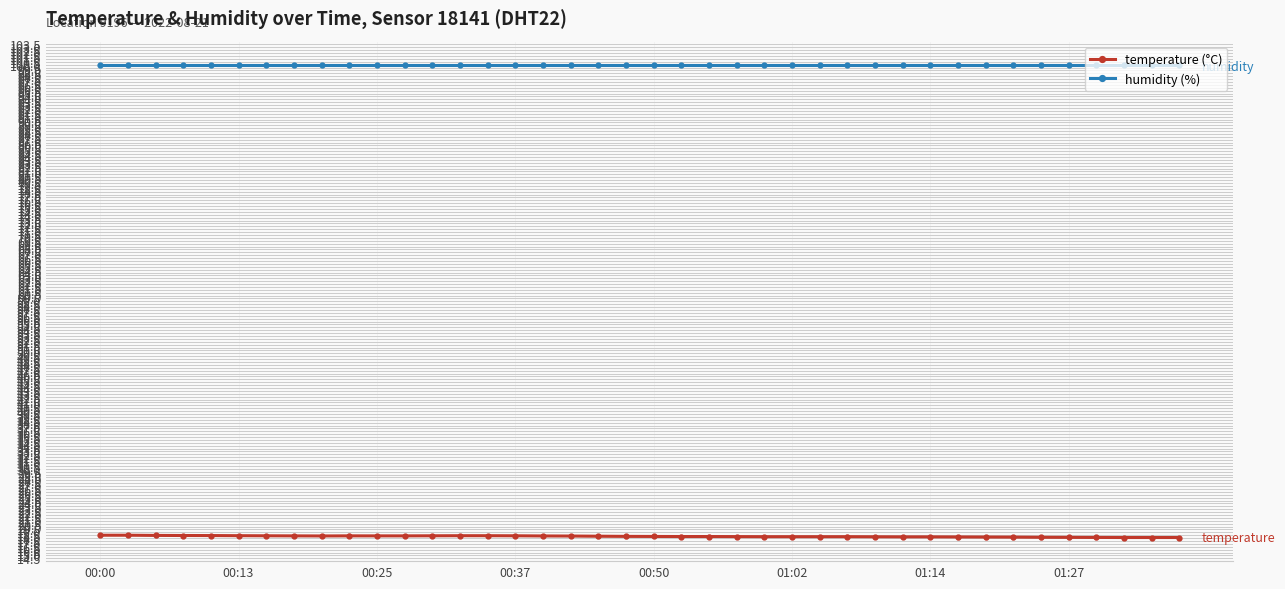

What value does the temperature (°C) series have at 27?

18.2